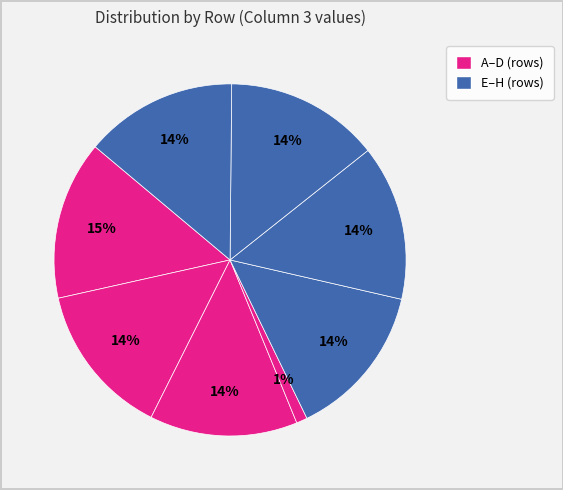

To the nearest percent, what is the average slice percentage?

12%